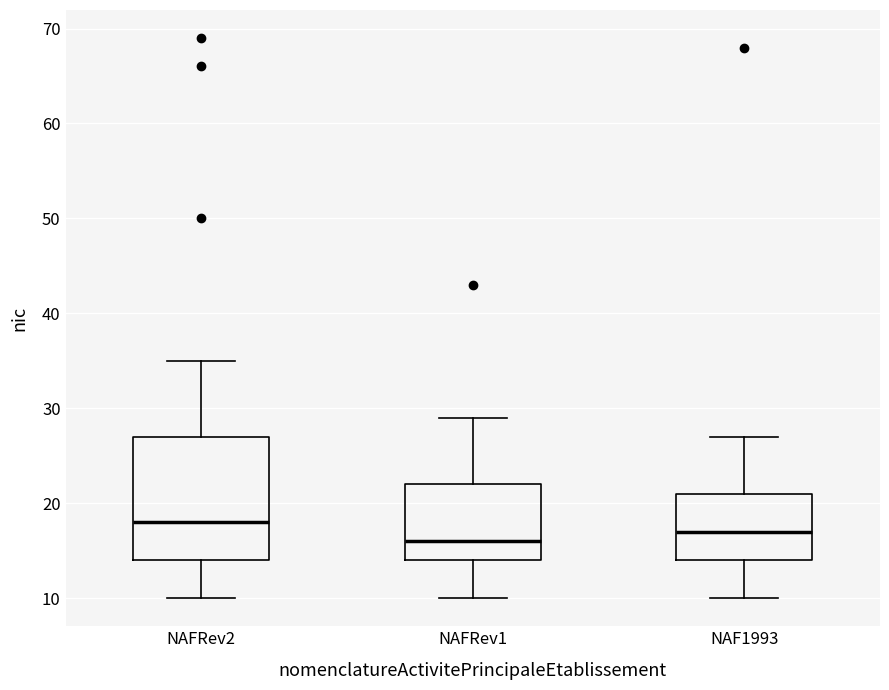

Reading left to right, read every box against the y-axis: the position of its median line, the range the box covers, and the ends of its whiskers. The values are not printed on the chart, so give them approximately, as read against the axis.

NAFRev2: median 18, box 14 to 27, whiskers 10 to 35
NAFRev1: median 16, box 14 to 22, whiskers 10 to 29
NAF1993: median 17, box 14 to 21, whiskers 10 to 27